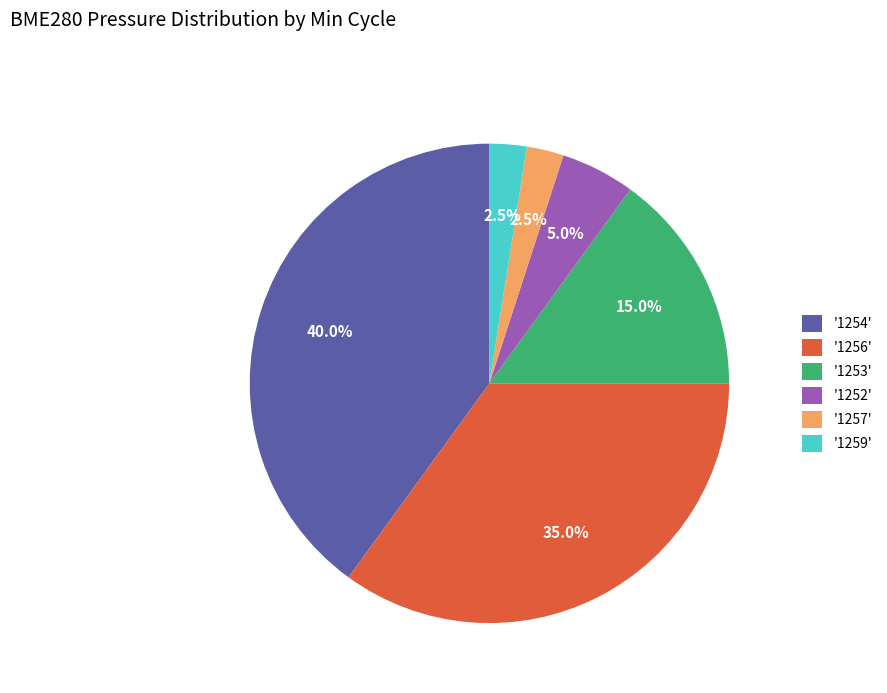

Count the number of slices in the pie.

6